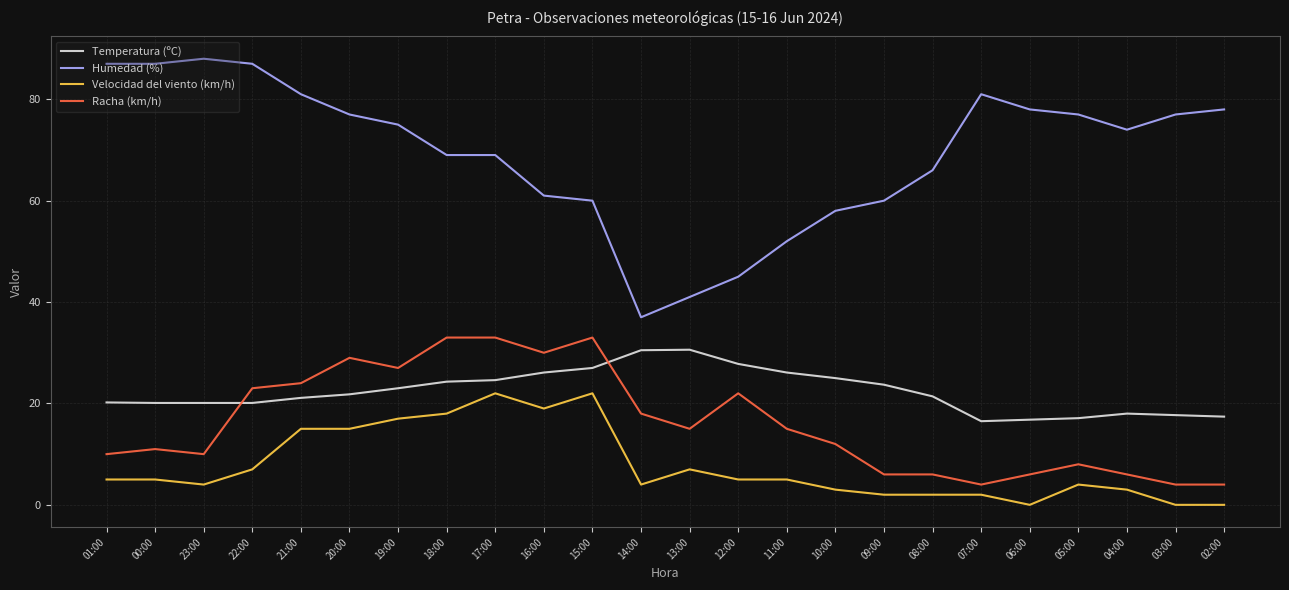

What is the difference between the Racha (km/h) values at 18:00 and 10:00?

21.0